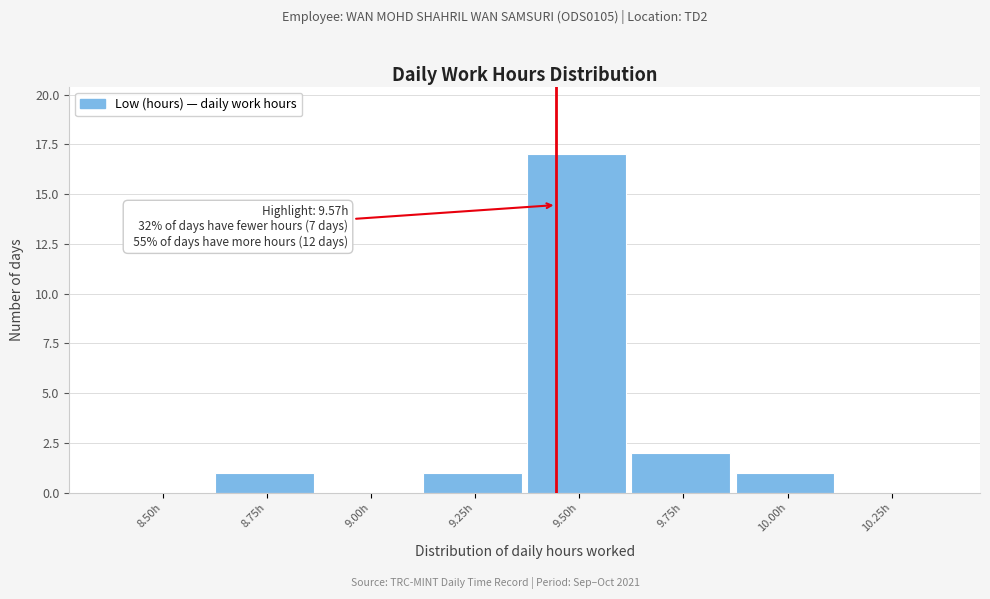

Reading right to left, transcribe all the data shown in this chart.

10.25h=0	10.00h=1	9.75h=2	9.50h=17	9.25h=1	9.00h=0	8.75h=1	8.50h=0